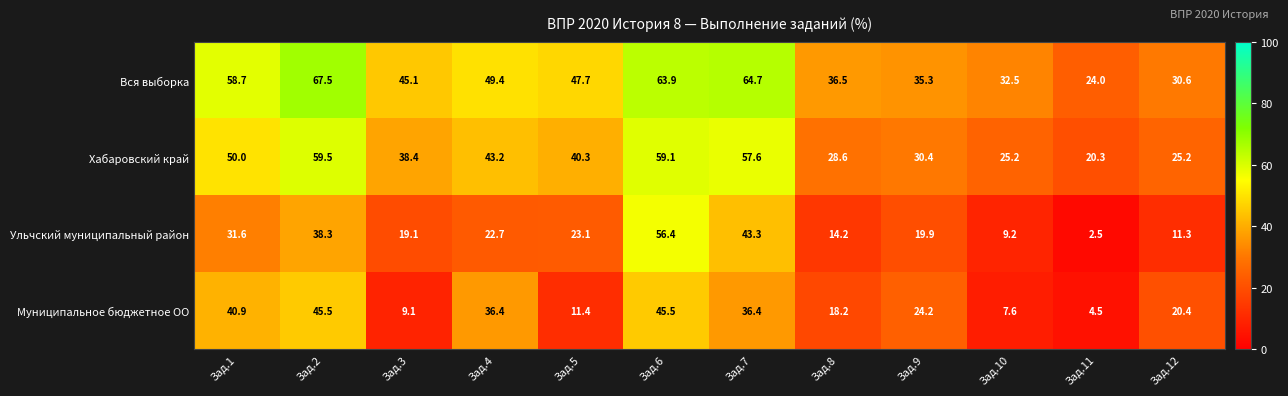

Which series has the largest total across all categories?

Вся выборка